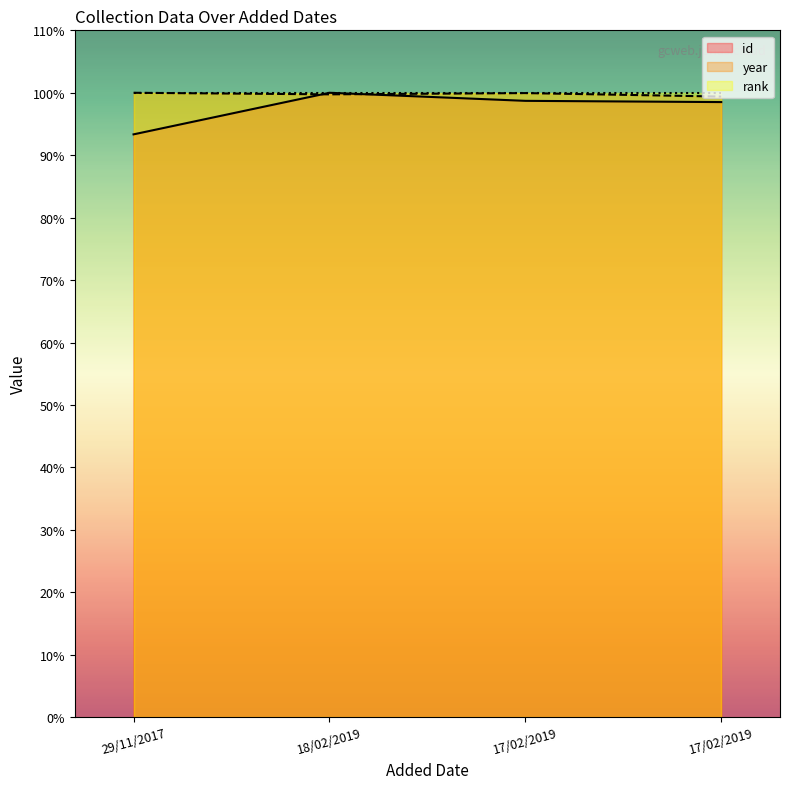

How many lines are shown in the chart?

3